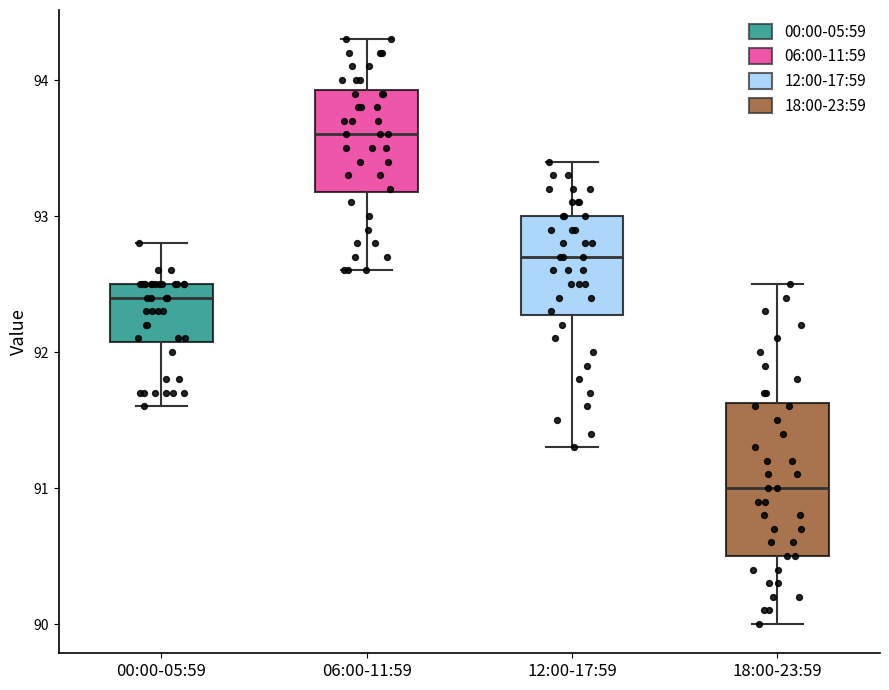

Reading left to right, read every box against the y-axis: the position of its median line, the range the box covers, and the ends of its whiskers. The values are not printed on the chart, so give them approximately, as read against the axis.

00:00-05:59: median 92.4, box 92.1 to 92.5, whiskers 91.6 to 92.8
06:00-11:59: median 93.6, box 93.2 to 93.9, whiskers 92.6 to 94.3
12:00-17:59: median 92.7, box 92.3 to 93.0, whiskers 91.3 to 93.4
18:00-23:59: median 91.0, box 90.5 to 91.6, whiskers 90.0 to 92.5